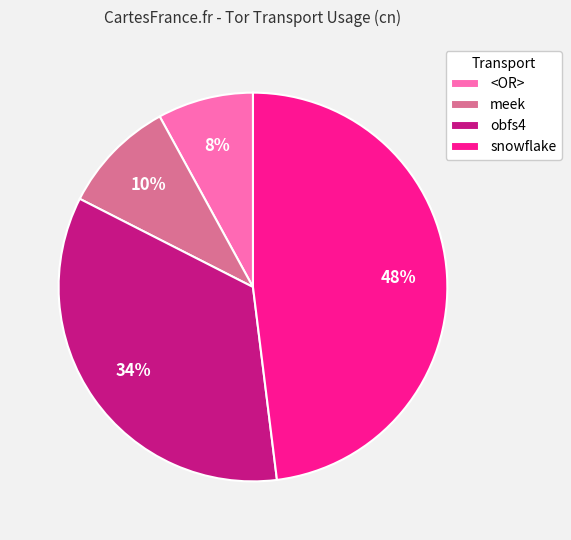

The obfs4 slice represents 43% of the pie. True or false?

False